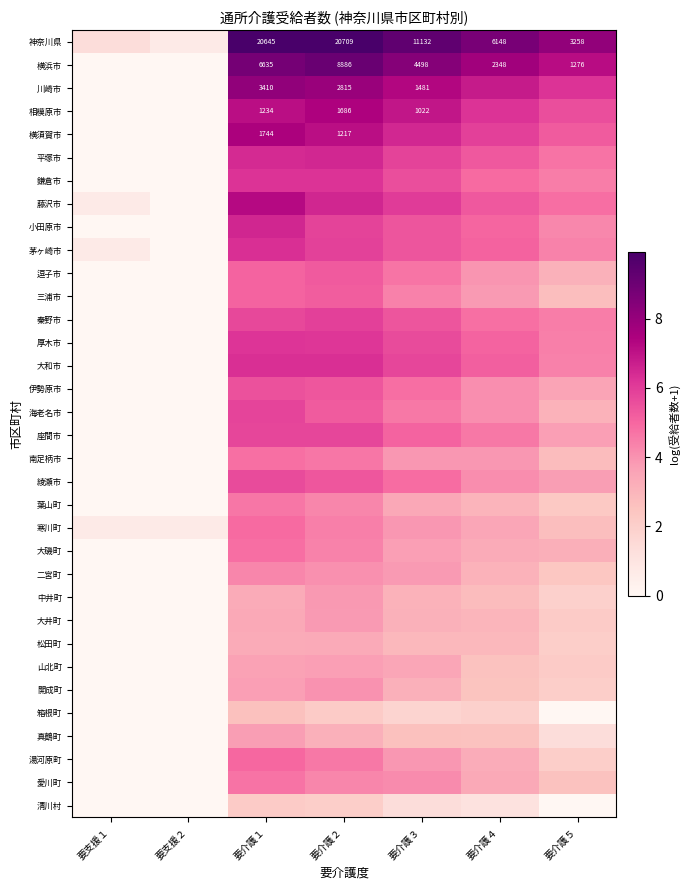

What is the spread (max minus min) of values at 要介護３?

7.9